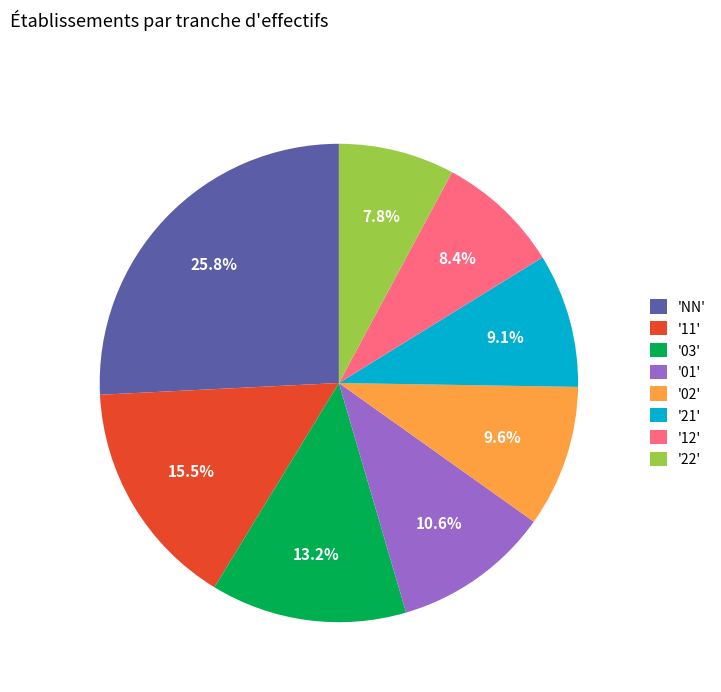

How much of the chart is everything except 'NN'?

74.2%